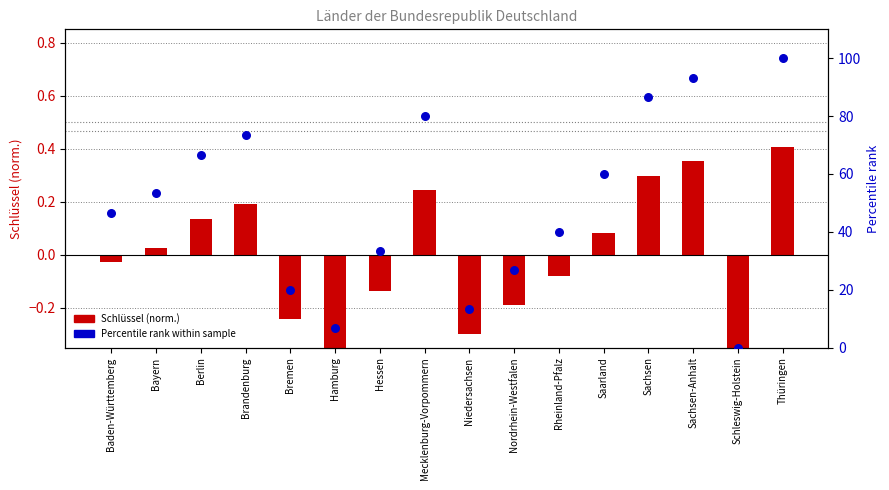

Is the value of Schlüssel (norm.) at Bremen greater than the value of Percentile rank at Berlin?

No